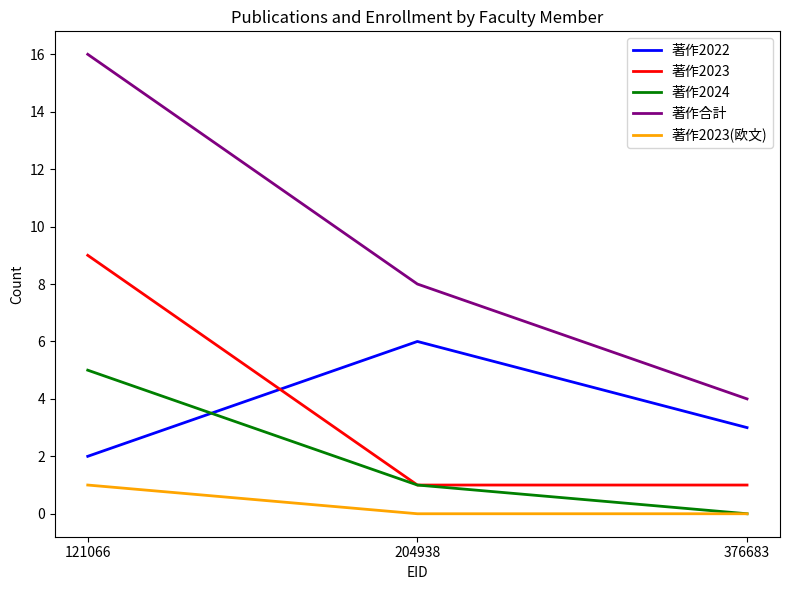

At which label is 著作合計 closest to 10?

204938